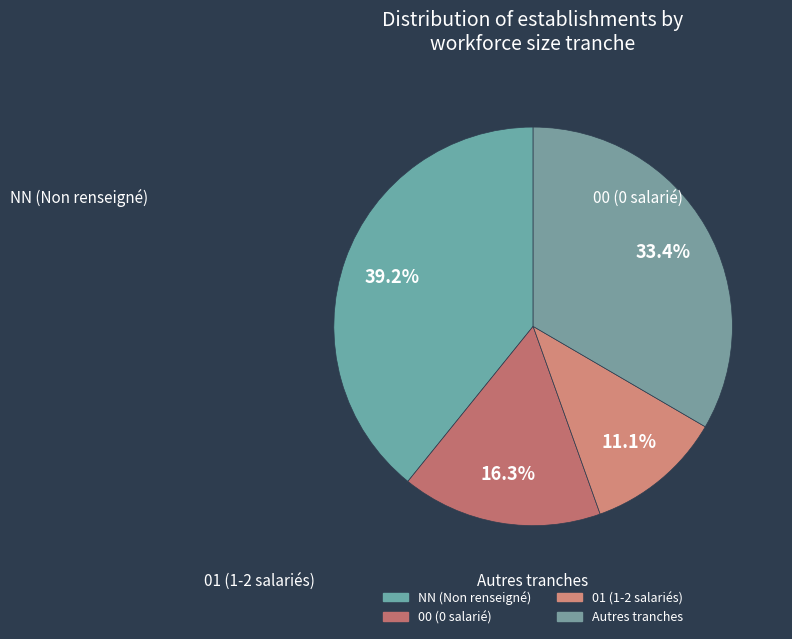

Is there a majority slice in this chart?

No